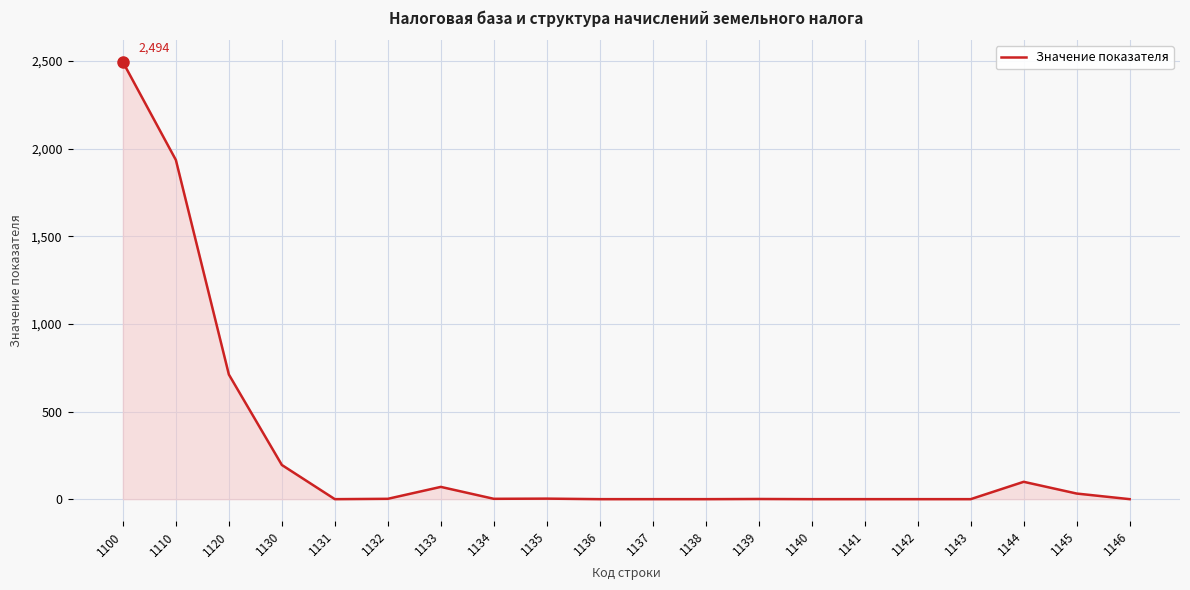

Where is the data nearest to the value 1247?

1120